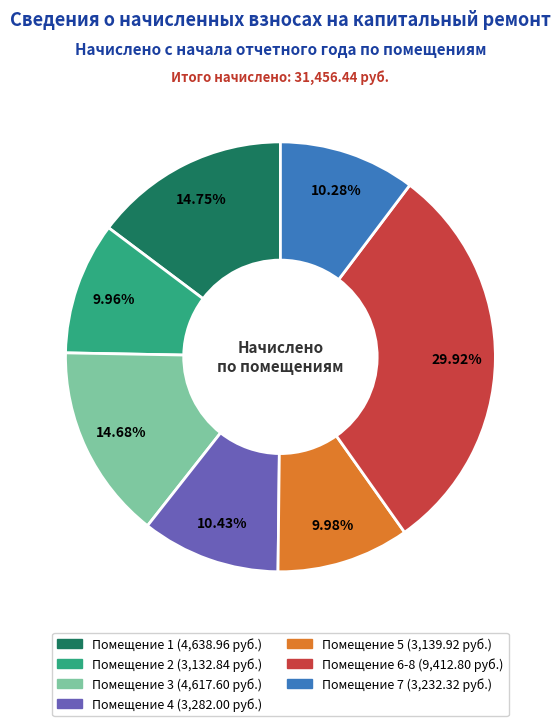

Count the number of slices in the pie.

7